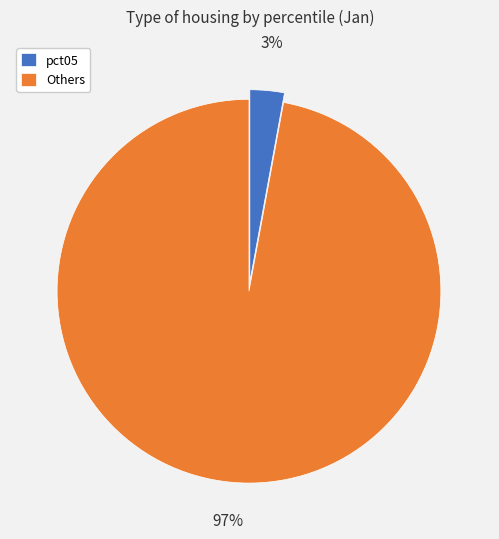

How many segments does this pie chart have?

2